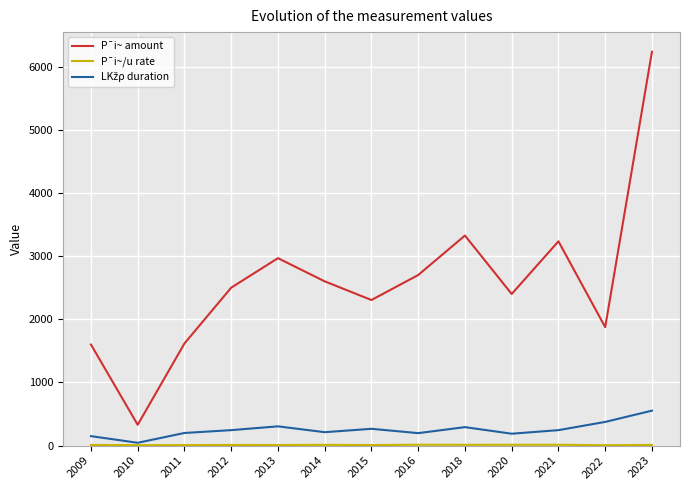

Which category has the highest value across all series?

2023